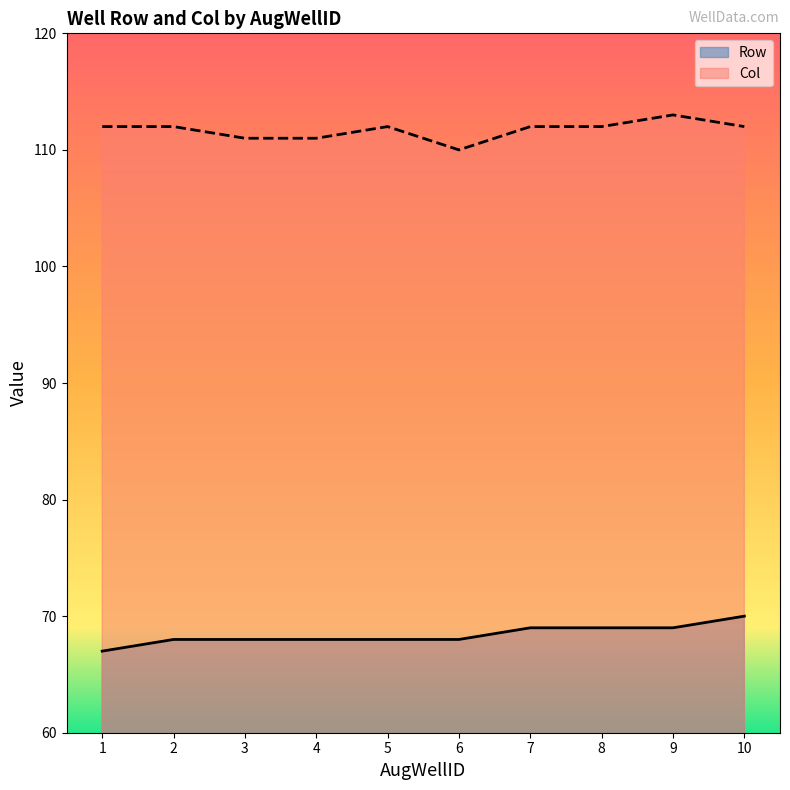

True or false: Row has a value of 113 at 4.

False